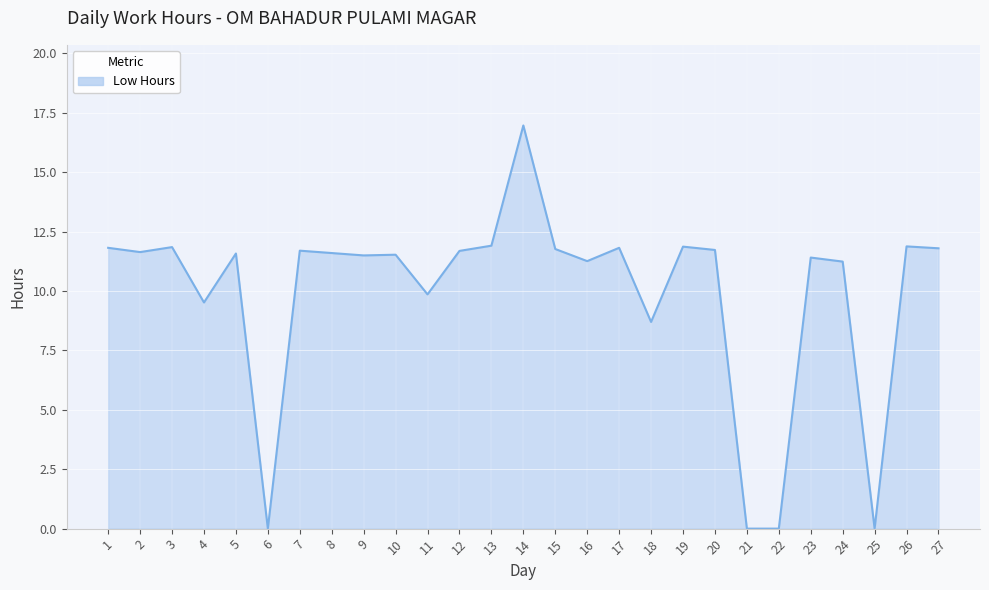

Read the value at 23.

11.4